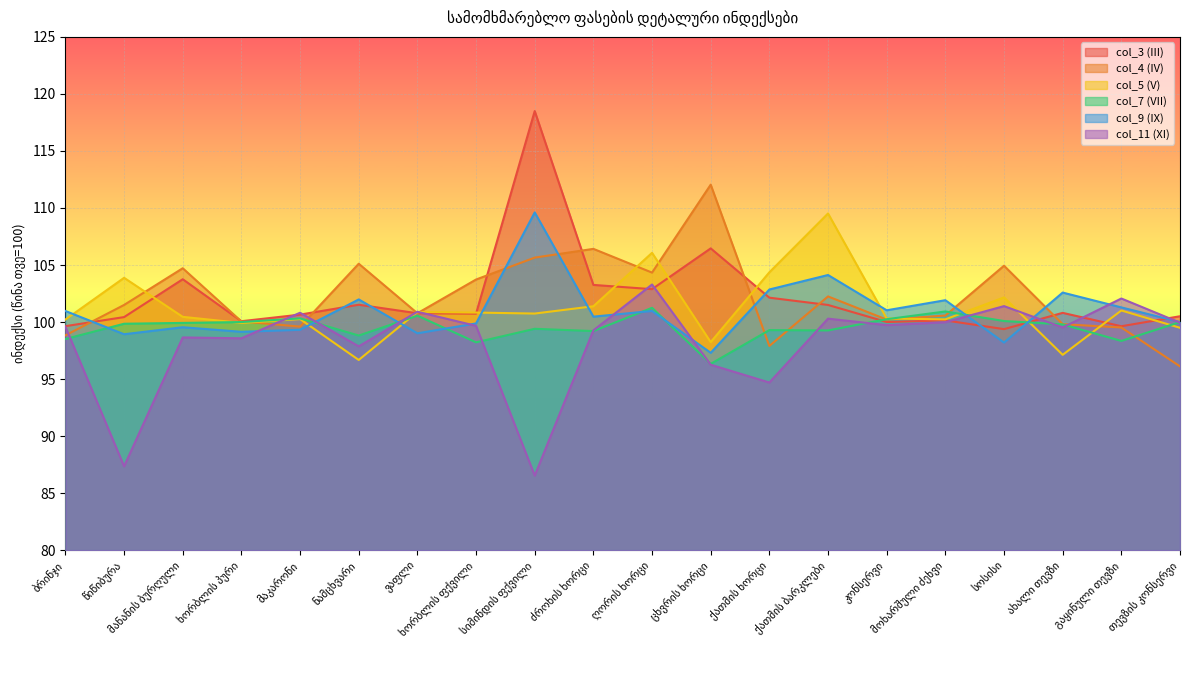

What is the sum of the col_4 (IV) values at ღორის ხორცი and ვაფლი?

205.1